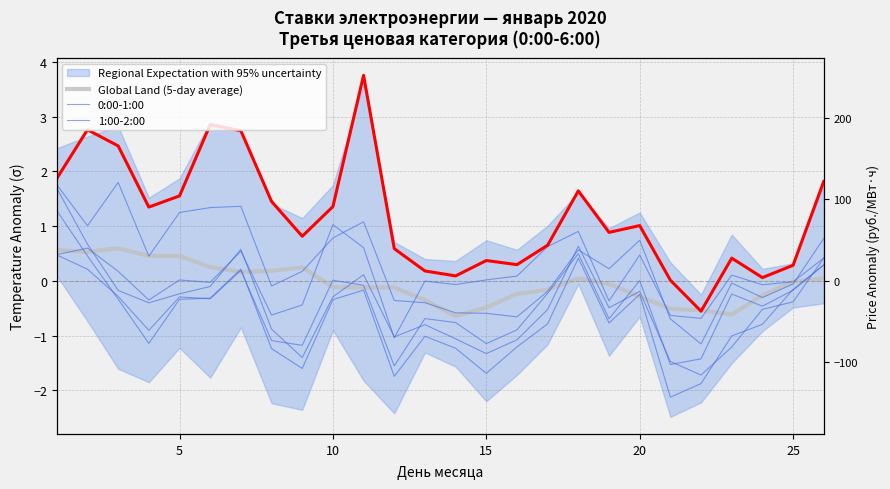

Read the 1:00-2:00 value at 24.

-0.3